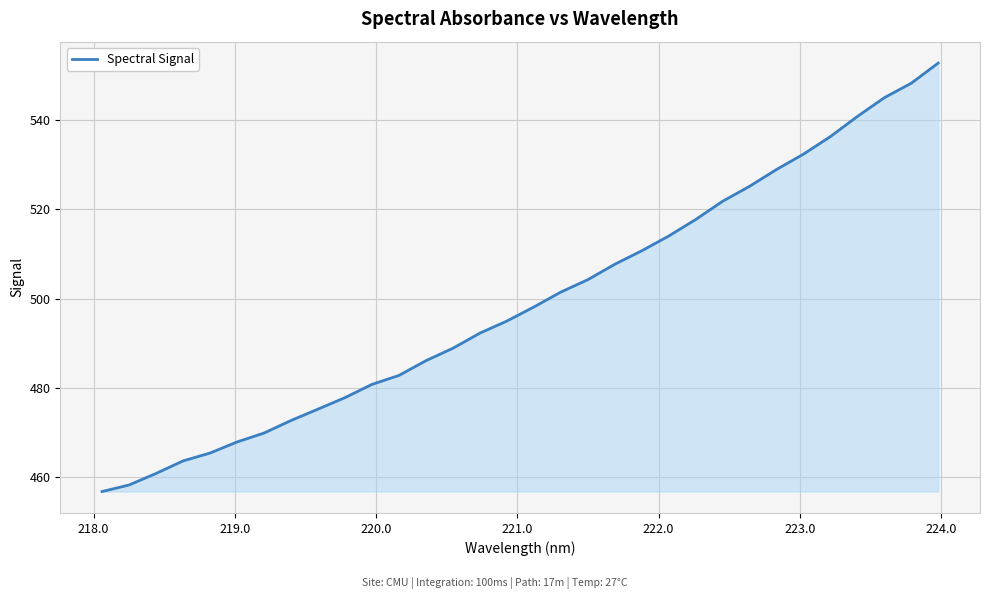

What is the maximum value shown in the chart?

552.7